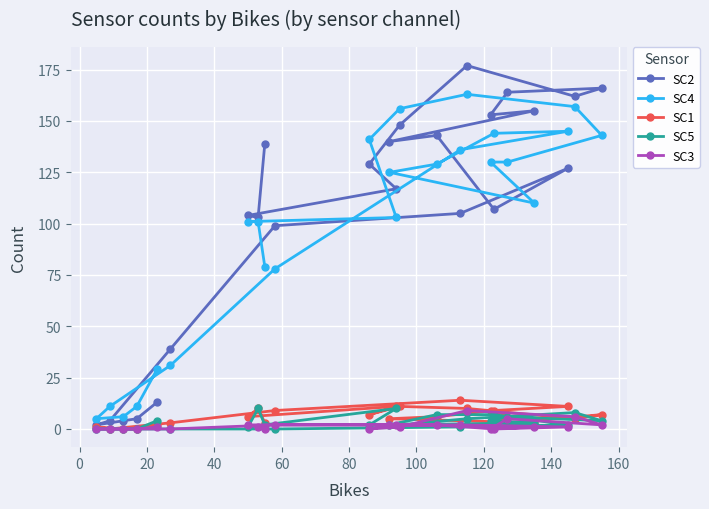

Which series has the largest range (max minus min)?

SC2